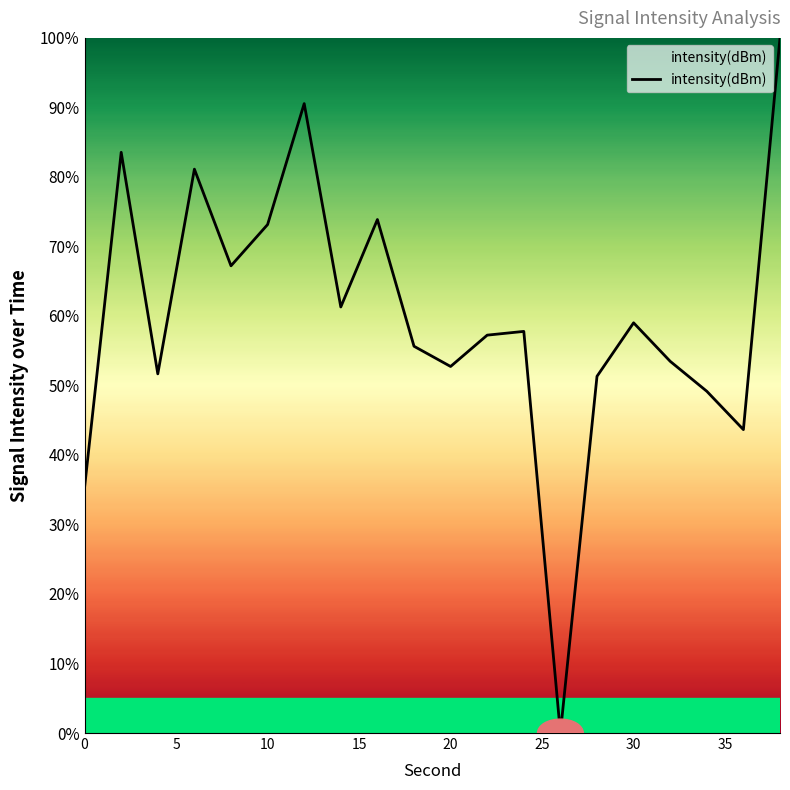

What is the maximum value shown in the chart?

100.0